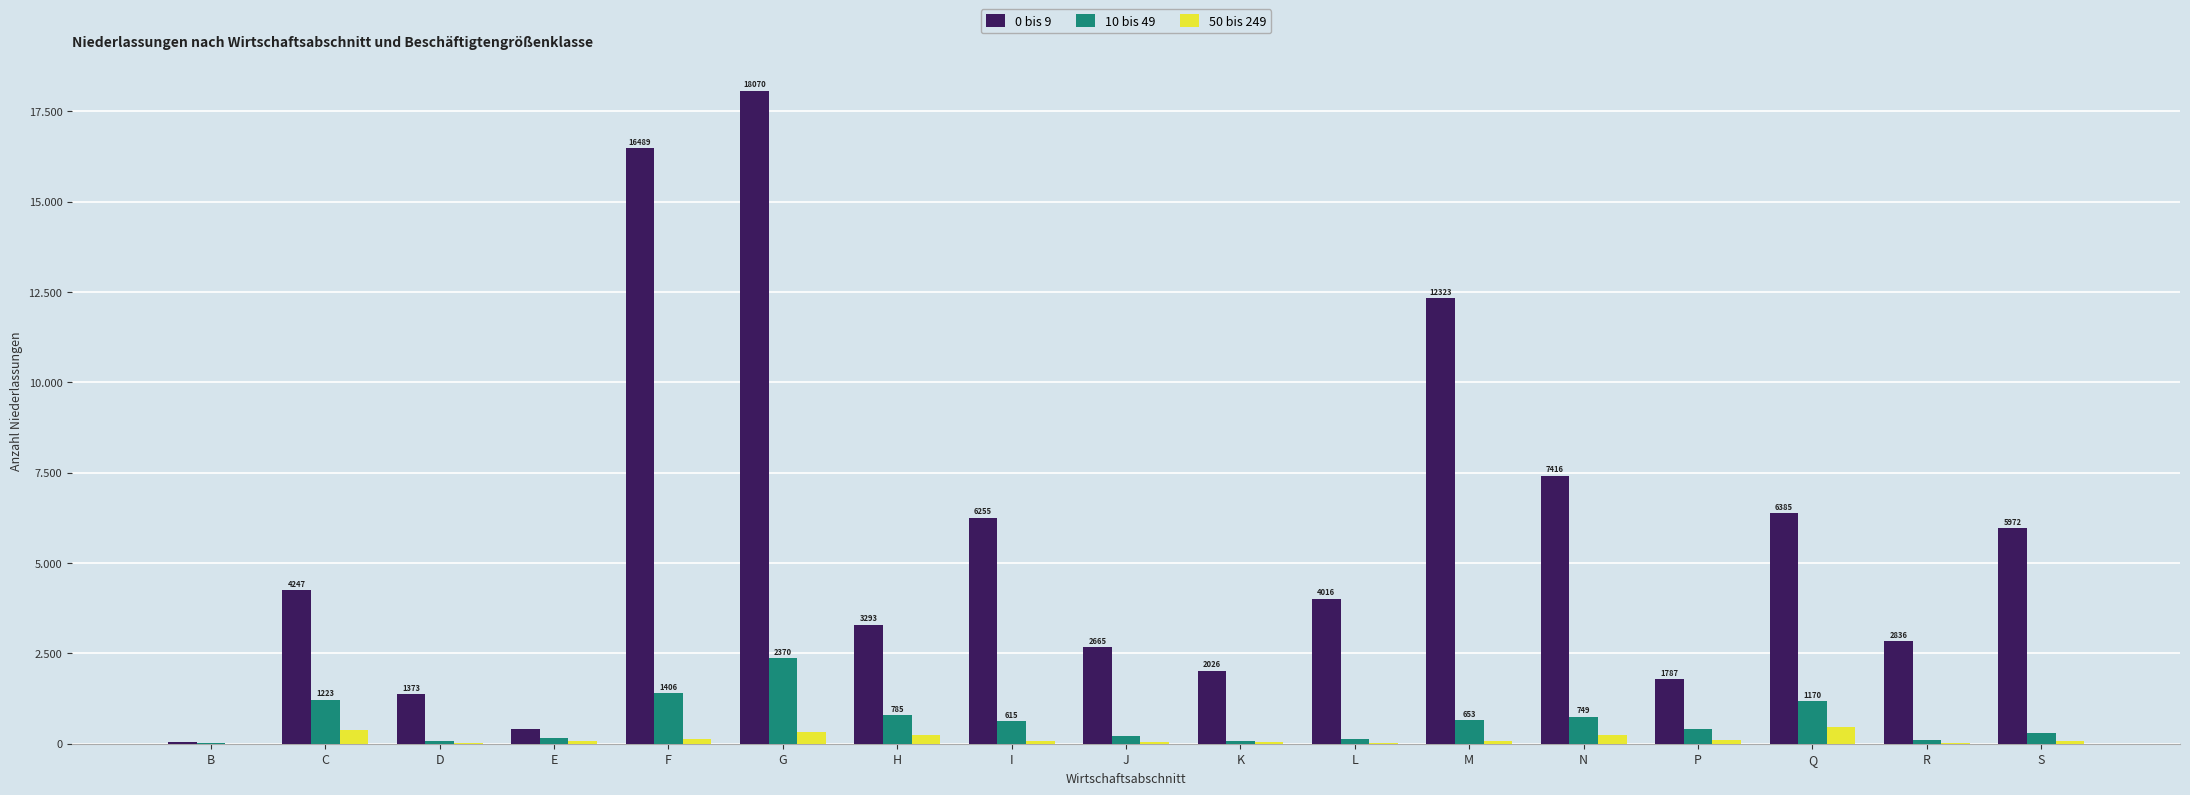

Reading left to right, what are all the values shown in this chart?

0 bis 9: 45	4247	1373	396	16489	18070	3293	6255	2665	2026	4016	12323	7416	1787	6385	2836	5972
10 bis 49: 11	1223	69	153	1406	2370	785	615	209	77	143	653	749	421	1170	92	309
50 bis 249: 2	388	30	68	135	322	247	64	39	35	20	77	254	93	475	26	73